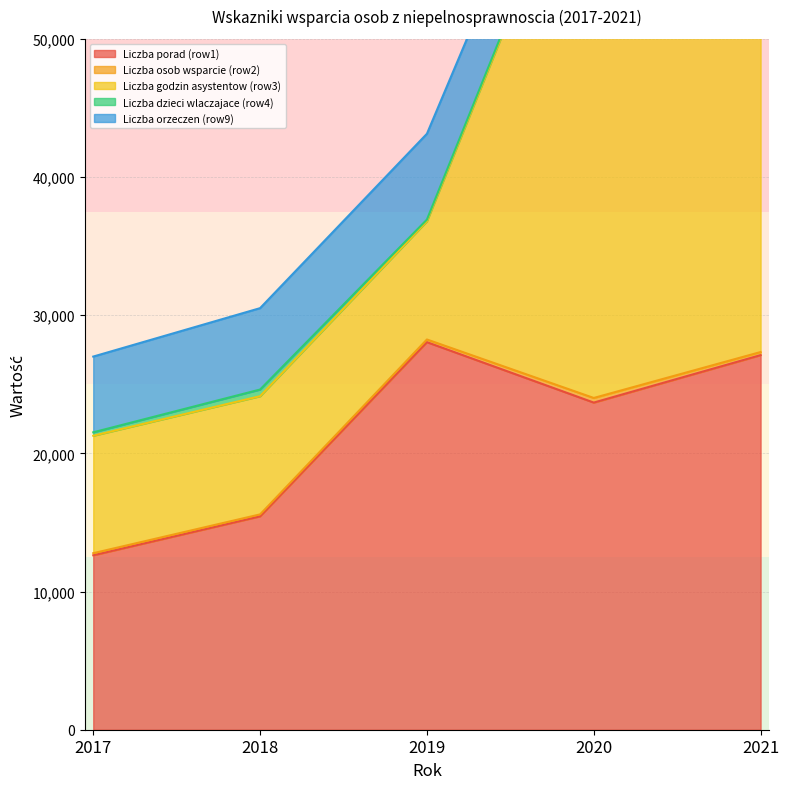

Reading left to right, transcribe all the data shown in this chart.

Liczba porad (row1): 2017=12625	2018=15444	2019=28050	2020=23677	2021=27112
Liczba osob wsparcie (row2): 2017=151	2018=140	2019=194	2020=334	2021=223
Liczba godzin asystentow (row3): 2017=8502	2018=8556	2019=8559	2020=42659	2021=29051
Liczba dzieci wlaczajace (row4): 2017=247	2018=481	2019=118	2020=203	2021=744
Liczba orzeczen (row9): 2017=5482	2018=5891	2019=6211	2020=4870	2021=7157